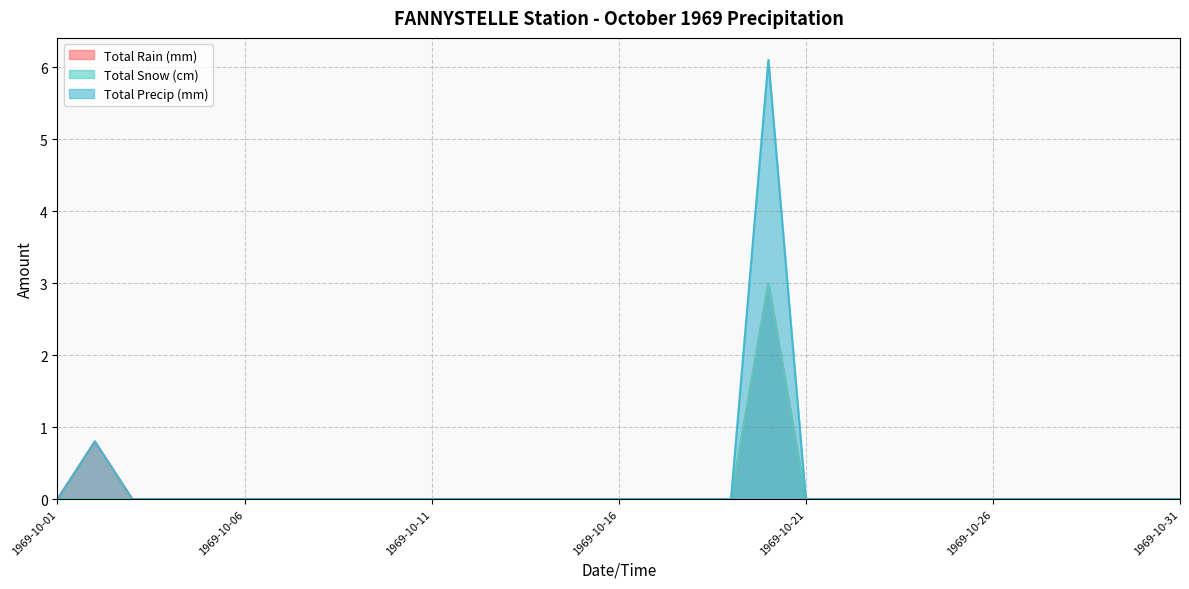

Where is the first local maximum for Total Snow (cm)?

1969-10-20